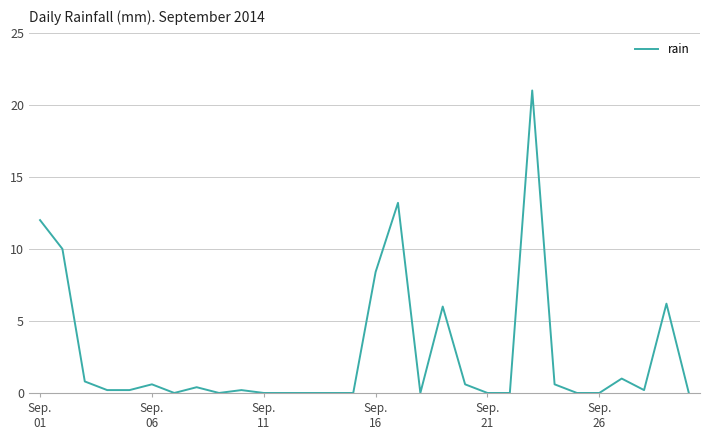

Is this an area chart (filled region under the line)?

No